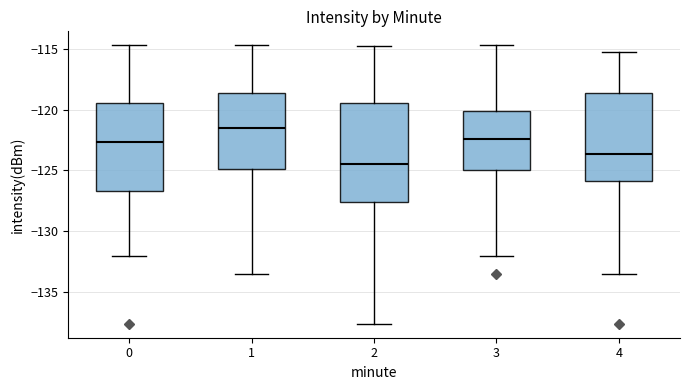

Reading left to right, read every box against the y-axis: the position of its median line, the range the box covers, and the ends of its whiskers. The values are not printed on the chart, so give them approximately, as read against the axis.

0: median -122.5, box -126.5 to -119.5, whiskers -132.0 to -114.5
1: median -121.5, box -125.0 to -118.5, whiskers -133.5 to -114.5
2: median -124.5, box -127.5 to -119.5, whiskers -137.5 to -114.5
3: median -122.5, box -125.0 to -120.0, whiskers -132.0 to -114.5
4: median -123.5, box -126.0 to -118.5, whiskers -133.5 to -115.0